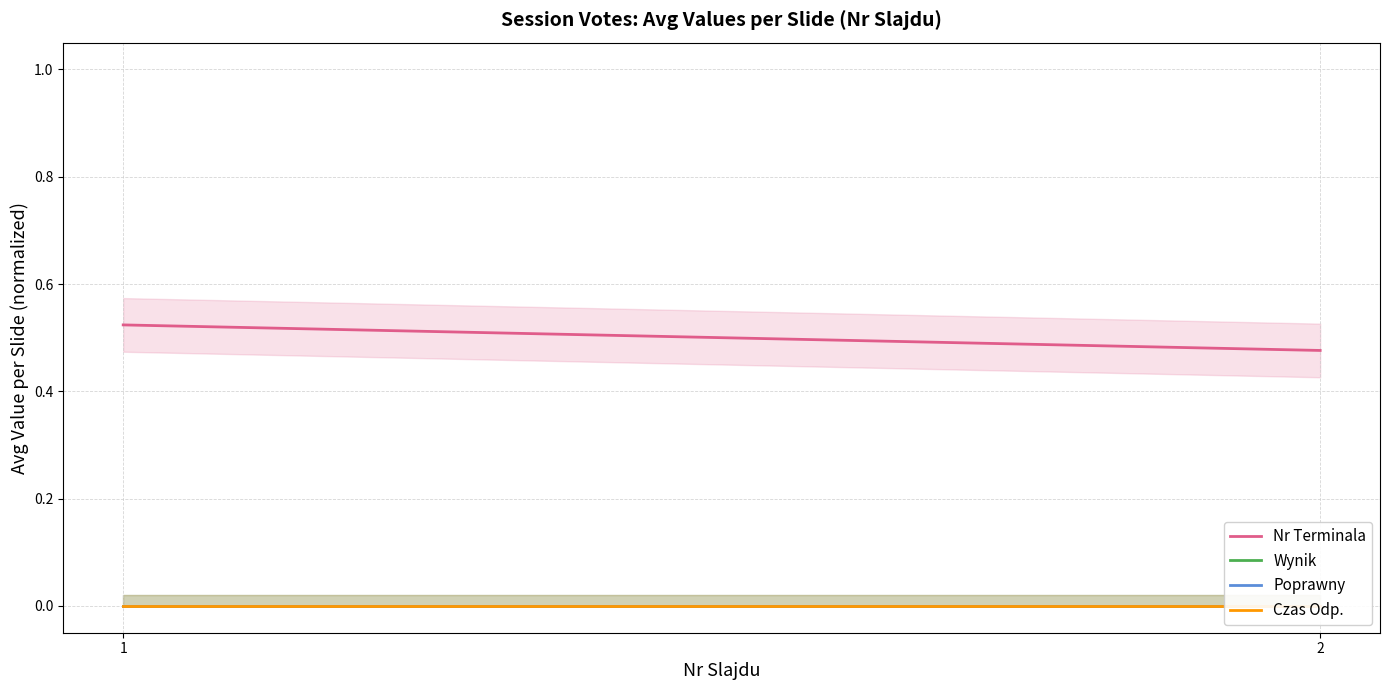

Count the number of data series in this chart.

4